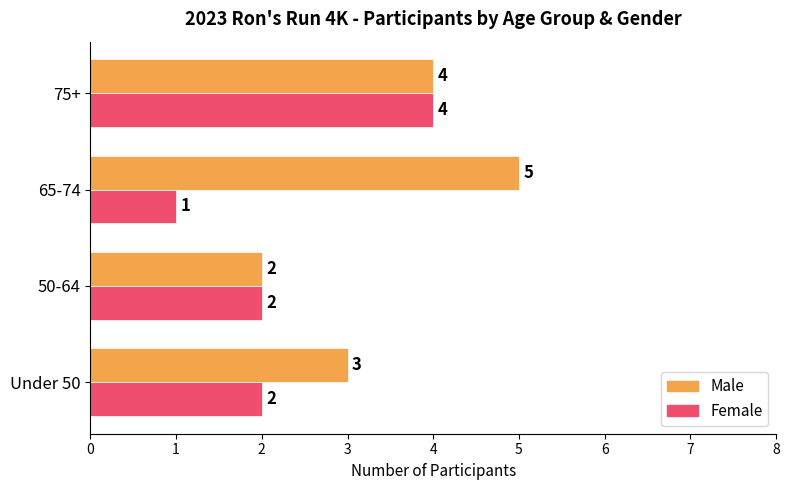

At which category is the sum across all series the highest?

75+